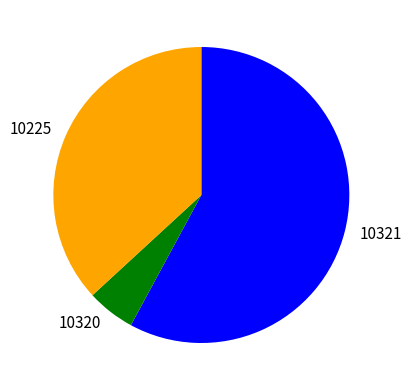

Which category has the biggest portion of the pie?

10321